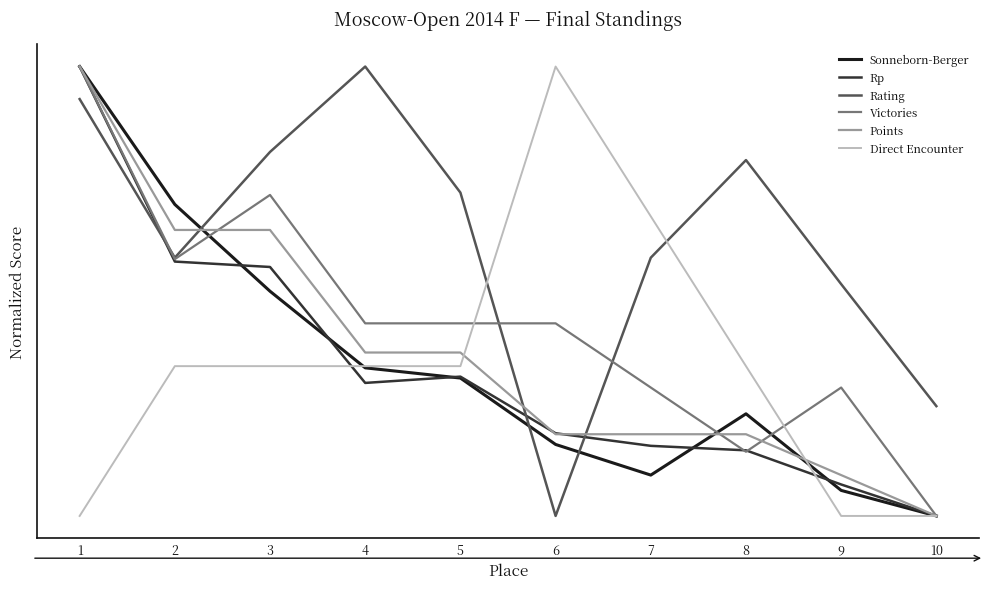

What is the difference between the second highest and minimum values in the Victories series?

0.7